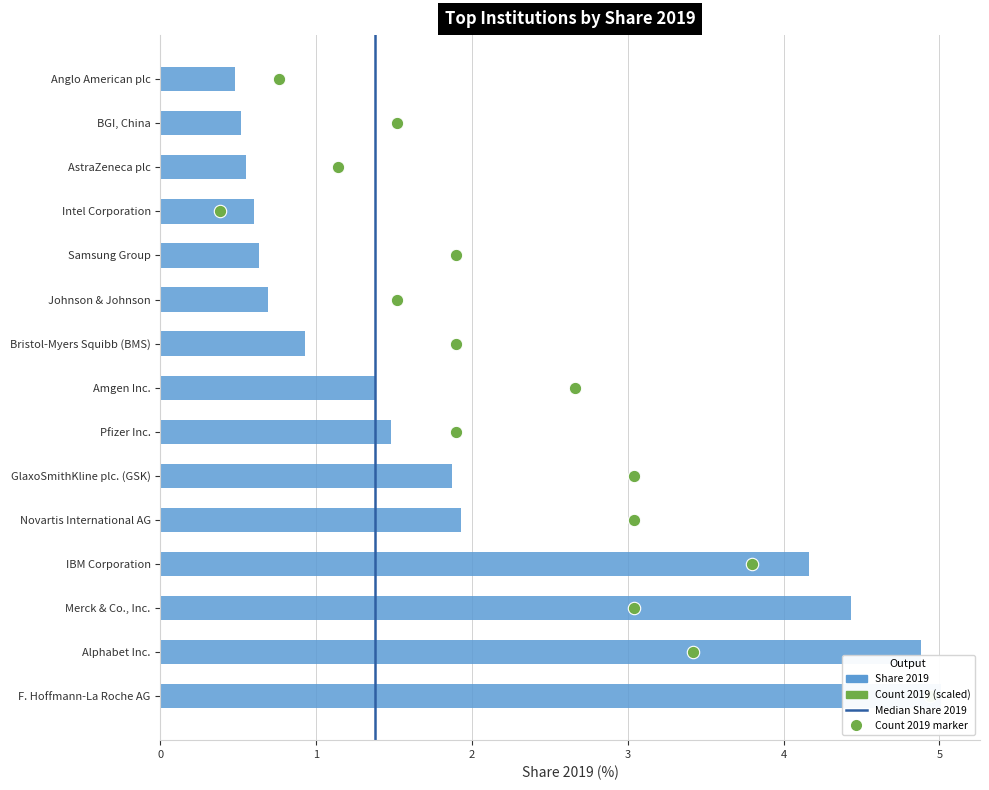

What is the change in value from Johnson & Johnson to AstraZeneca plc?

-0.1